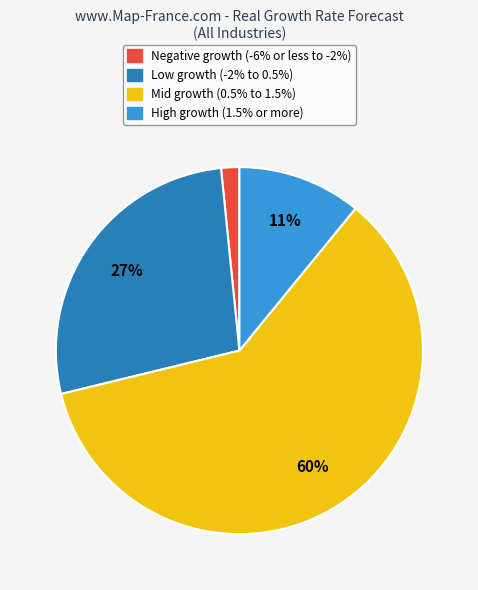

To the nearest percent, what is the average slice percentage?

25%